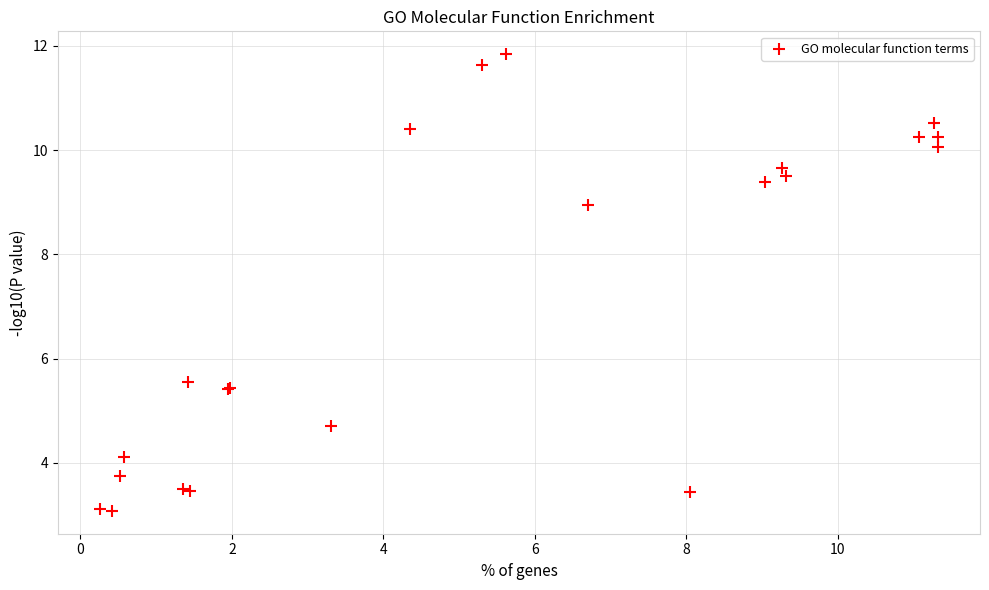

What Y value in the scatter plot is closest to 7?

5.6